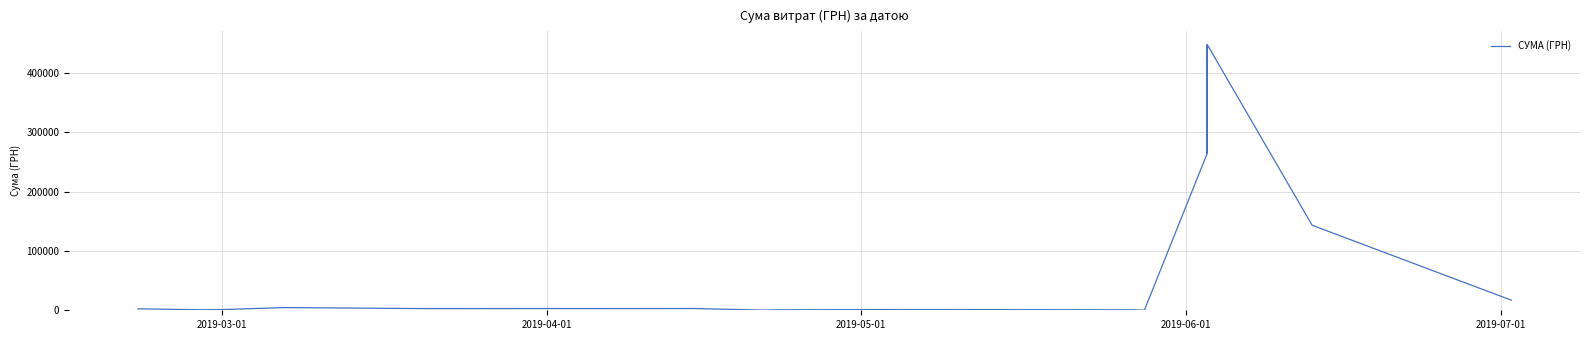

True or false: the data shows 165.9 at 30.

False